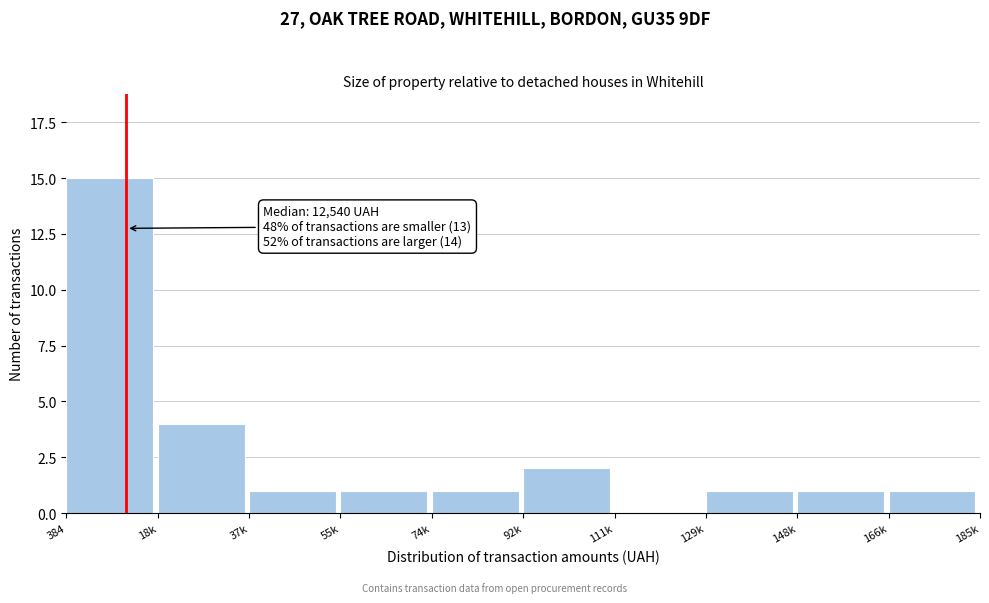

Reading right to left, what are all the values shown in this chart?

166k=1	148k=1	129k=1	111k=0	92k=2	74k=1	55k=1	37k=1	18k=4	384=15